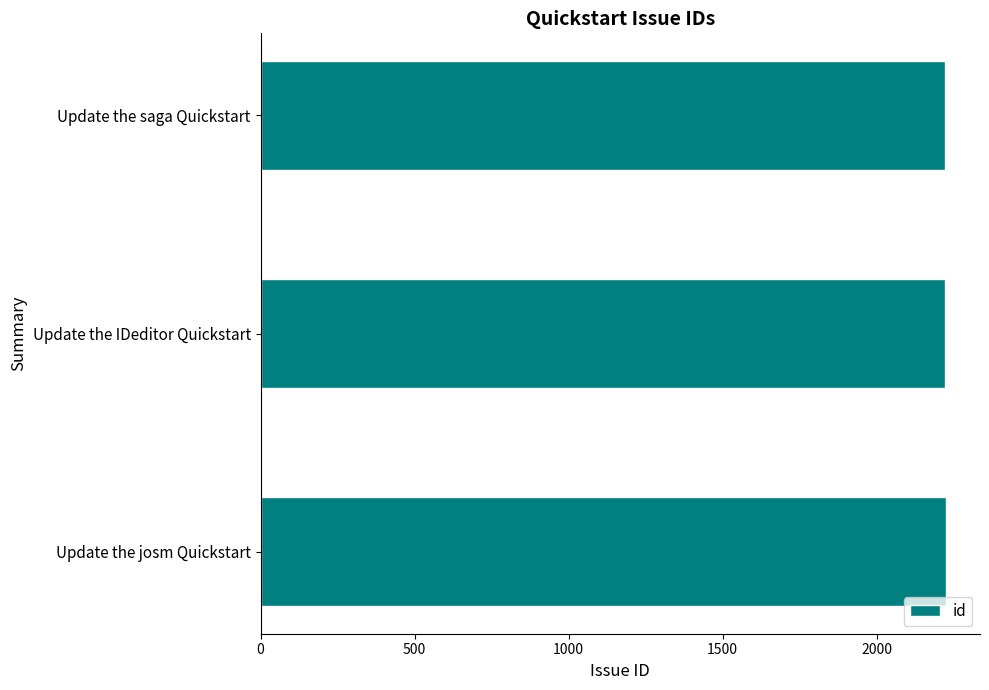

What is the maximum value shown in the chart?

2224